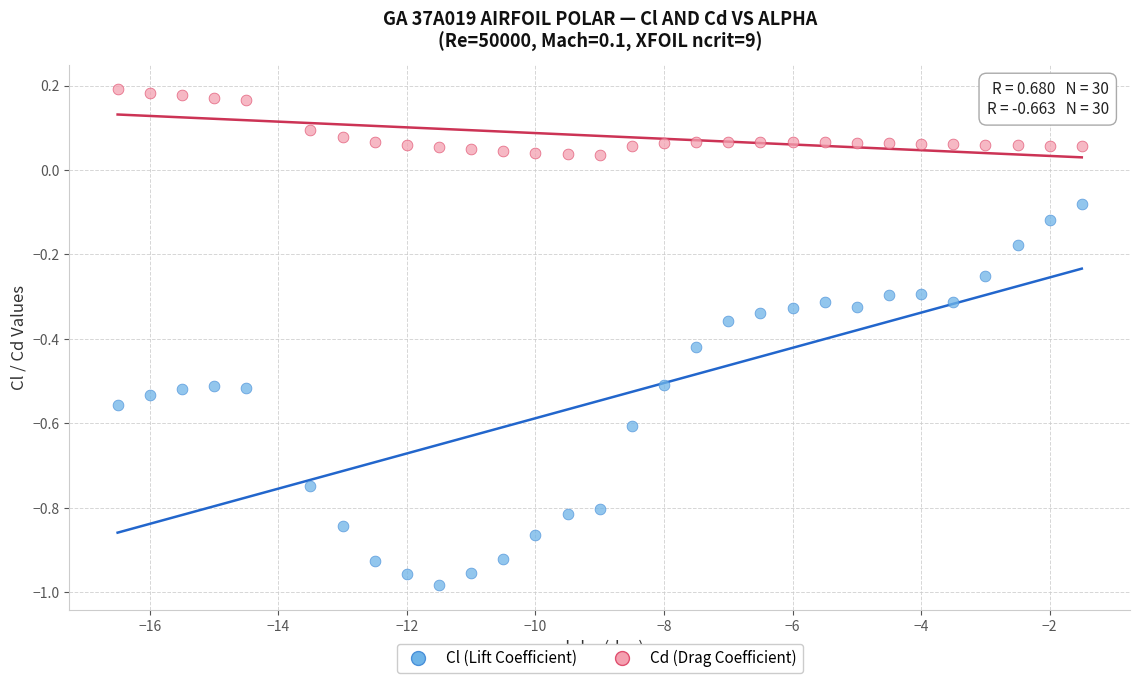

Which series contains the lowest Y value?

Cl (Lift Coefficient)